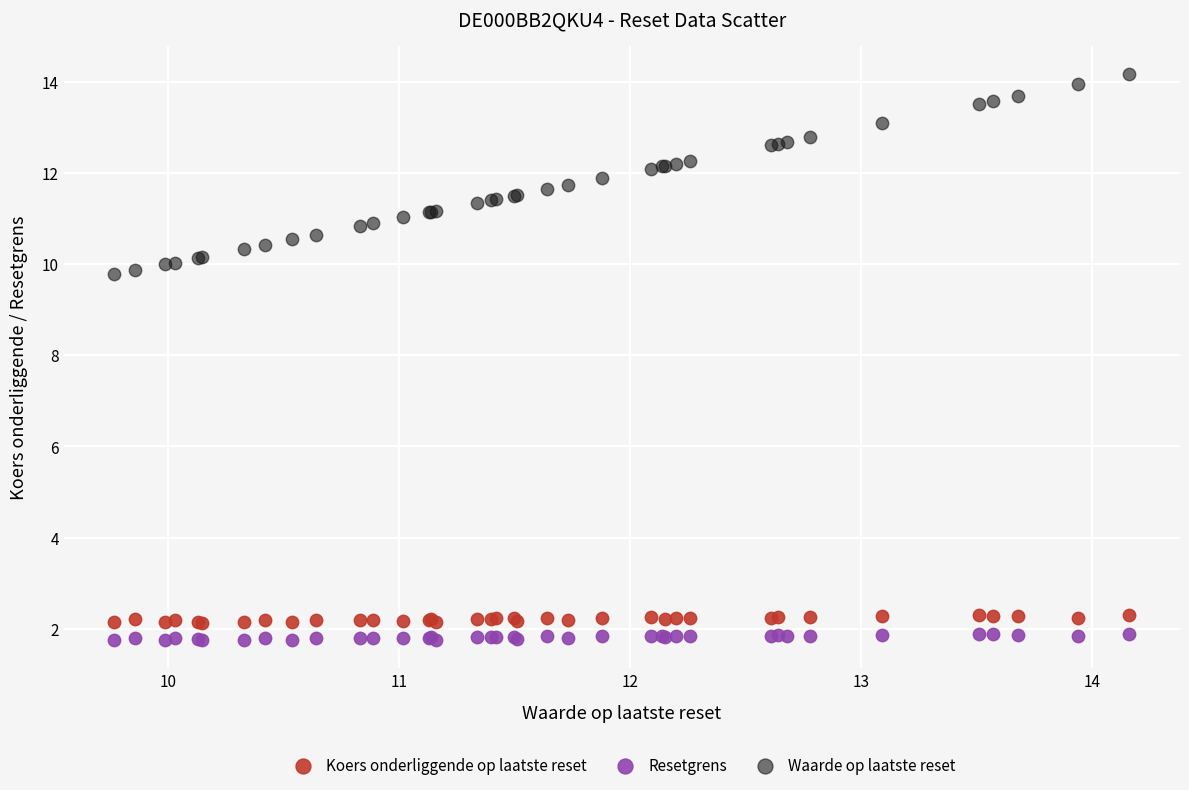

Which series has the largest Y range (max minus min)?

Waarde op laatste reset